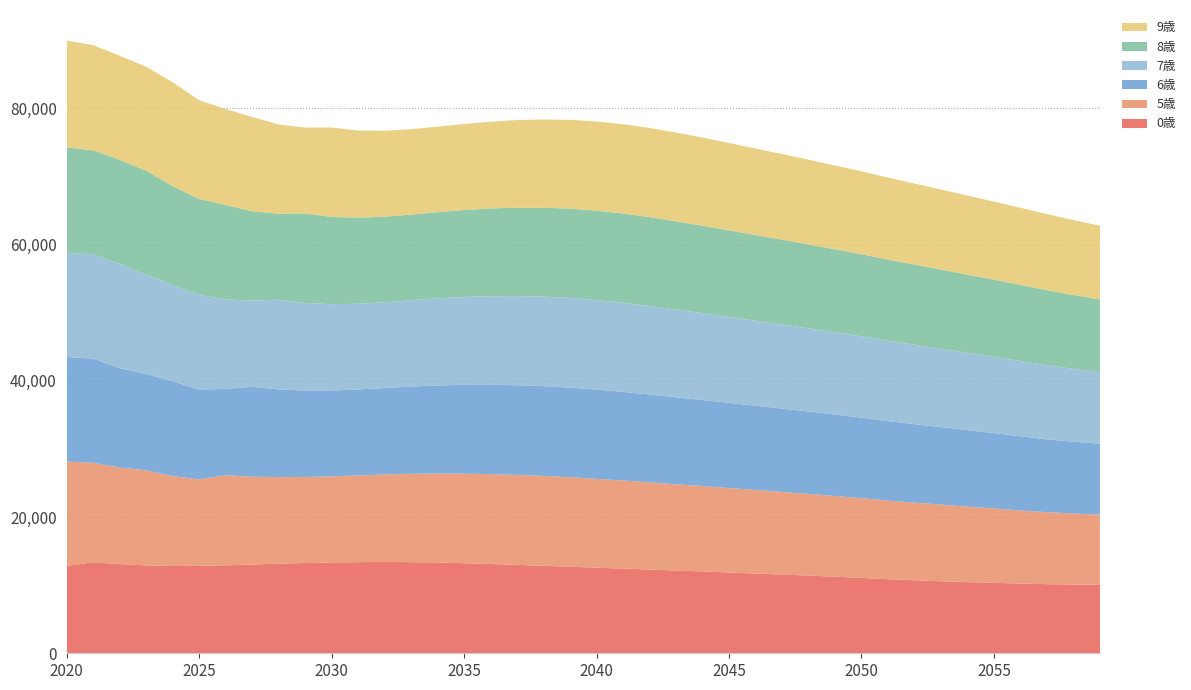

Reading left to right, extract all data points from this chart.

0歳: 2020=12830	2021=13364	2022=13082	2023=12906	2024=12817	2025=12833	2026=12912	2027=13026	2028=13153	2029=13253	2030=13326	2031=13380	2032=13401	2033=13381	2034=13321	2035=13226	2036=13106	2037=12979	2038=12838	2039=12711	2040=12567	2041=12435	2042=12300	2043=12151	2044=12016	2045=11863	2046=11702	2047=11564	2048=11404	2049=11240	2050=11073	2051=10872	2052=10717	2053=10578	2054=10445	2055=10338	2056=10238	2057=10146	2058=10089	2059=10046
5歳: 2020=15340	2021=14595	2022=14181	2023=13956	2024=13200	2025=12702	2026=13233	2027=12893	2028=12720	2029=12633	2030=12648	2031=12728	2032=12841	2033=12965	2034=13065	2035=13138	2036=13192	2037=13212	2038=13194	2039=13134	2040=13041	2041=12923	2042=12797	2043=12660	2044=12535	2045=12393	2046=12263	2047=12129	2048=11984	2049=11849	2050=11699	2051=11540	2052=11406	2053=11248	2054=11085	2055=10922	2056=10723	2057=10569	2058=10431	2059=10303
6歳: 2020=15324	2021=15308	2022=14594	2023=14152	2024=13927	2025=13173	2026=12676	2027=13206	2028=12866	2029=12694	2030=12607	2031=12622	2032=12702	2033=12815	2034=12938	2035=13038	2036=13111	2037=13164	2038=13185	2039=13166	2040=13107	2041=13014	2042=12896	2043=12771	2044=12634	2045=12510	2046=12369	2047=12238	2048=12105	2049=11960	2050=11825	2051=11676	2052=11517	2053=11383	2054=11226	2055=11062	2056=10900	2057=10702	2058=10548	2059=10410
7歳: 2020=15305	2021=15293	2022=15308	2023=14564	2024=14123	2025=13898	2026=13146	2027=12649	2028=13179	2029=12840	2030=12668	2031=12581	2032=12596	2033=12676	2034=12788	2035=12912	2036=13011	2037=13084	2038=13137	2039=13158	2040=13140	2041=13081	2042=12989	2043=12870	2044=12746	2045=12609	2046=12485	2047=12344	2048=12214	2049=12081	2050=11936	2051=11801	2052=11652	2053=11494	2054=11361	2055=11203	2056=11040	2057=10878	2058=10681	2059=10527
8歳: 2020=15484	2021=15273	2022=15293	2023=15277	2024=14534	2025=14094	2026=13869	2027=13119	2028=12624	2029=13153	2030=12815	2031=12643	2032=12556	2033=12571	2034=12650	2035=12762	2036=12887	2037=12986	2038=13058	2039=13111	2040=13131	2041=13114	2042=13055	2043=12963	2044=12845	2045=12720	2046=12584	2047=12460	2048=12319	2049=12190	2050=12057	2051=11912	2052=11778	2053=11629	2054=11472	2055=11338	2056=11181	2057=11018	2058=10856	2059=10660
9歳: 2020=15662	2021=15453	2022=15273	2023=15262	2024=15247	2025=14505	2026=14066	2027=13842	2028=13092	2029=12599	2030=13127	2031=12789	2032=12618	2033=12531	2034=12546	2035=12625	2036=12737	2037=12861	2038=12960	2039=13032	2040=13085	2041=13105	2042=13088	2043=13029	2044=12937	2045=12819	2046=12695	2047=12559	2048=12436	2049=12295	2050=12165	2051=12033	2052=11889	2053=11754	2054=11606	2055=11449	2056=11315	2057=11159	2058=10996	2059=10834